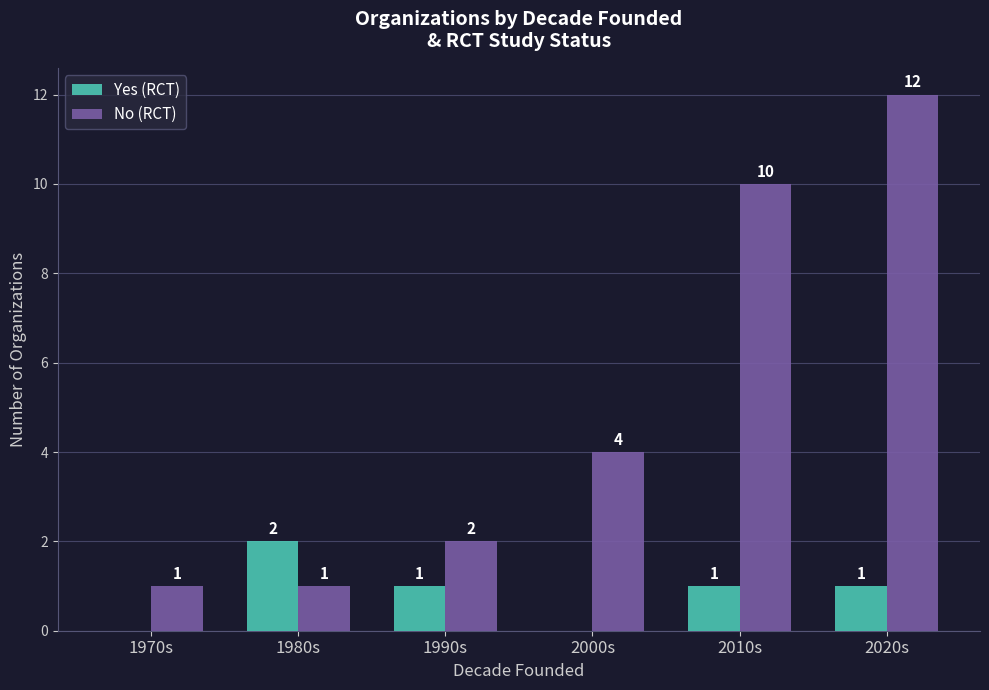

Reading left to right, list all the values displayed in this chart.

Yes (RCT): 0	2	1	0	1	1
No (RCT): 1	1	2	4	10	12